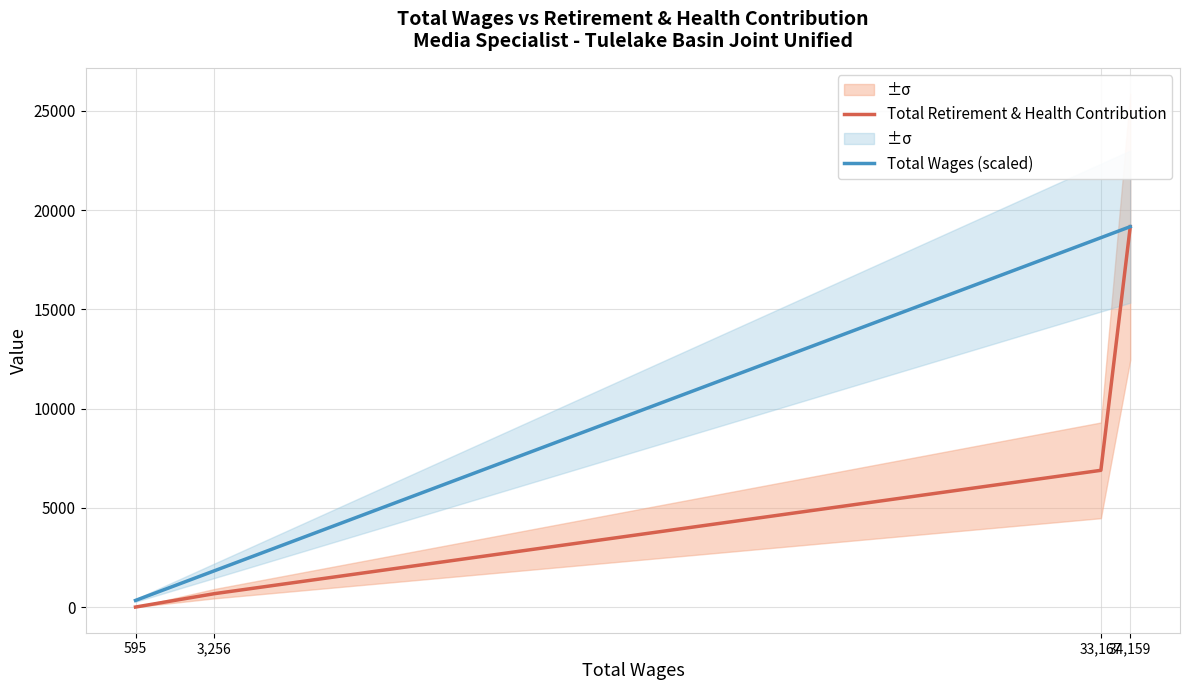

Is it true that Total Retirement & Health Contribution equals 0.0 at 595?

True